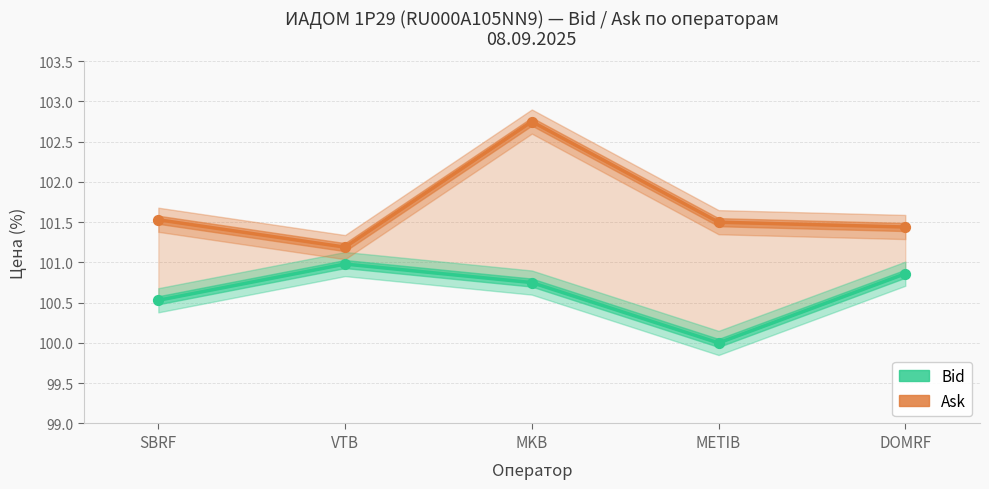

At which category is the sum across all series the highest?

MKB